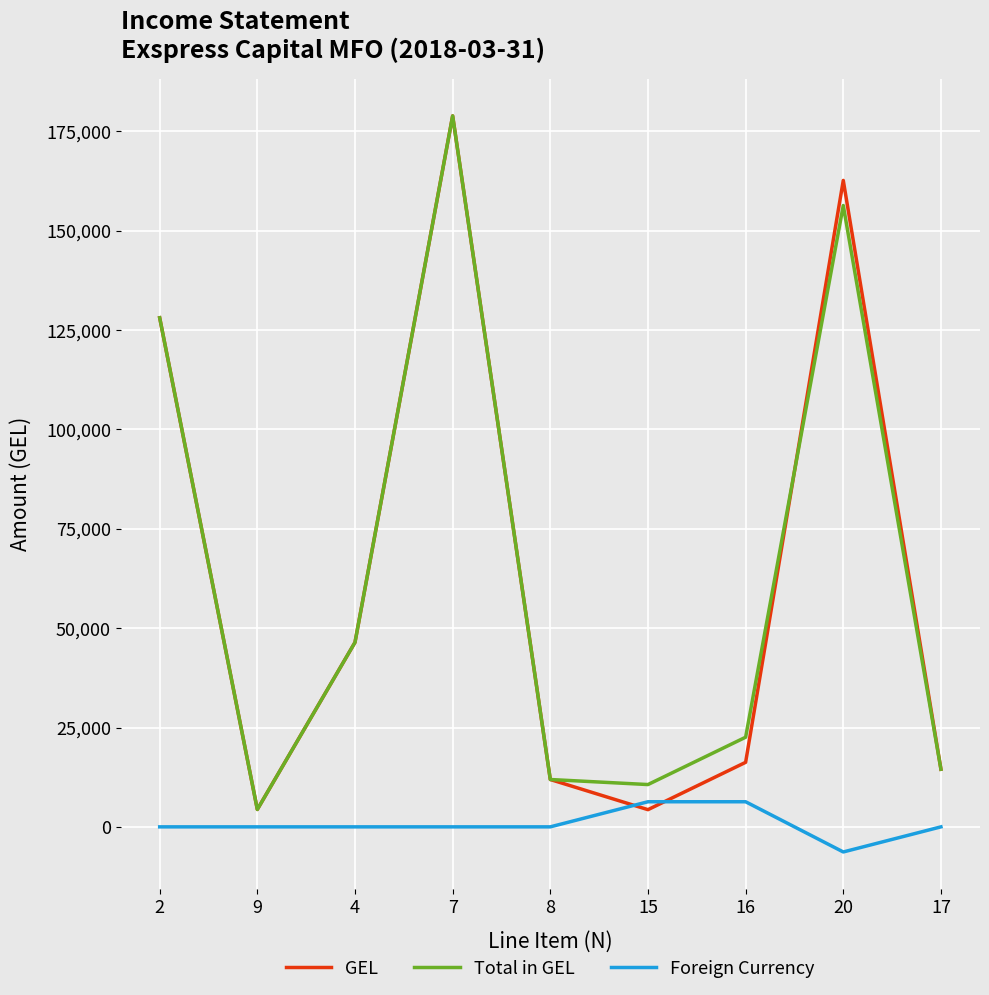

Where is the first local minimum for Total in GEL?

9